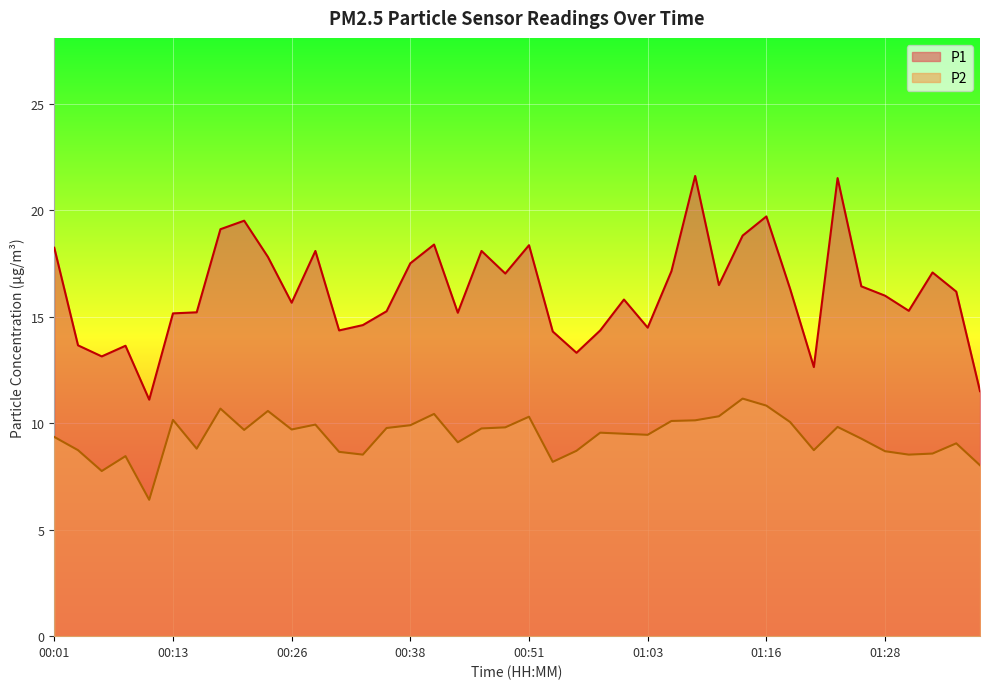

Reading right to left, list all the values displayed in this chart.

P1: 11.5	16.2	17.1	15.3	16.0	16.4	21.5	12.6	16.3	19.7	18.8	16.5	21.6	17.1	14.5	15.8	14.3	13.3	14.3	18.4	17.0	18.1	15.2	18.4	17.5	15.2	14.6	14.3	18.1	15.7	17.8	19.5	19.1	15.2	15.2	11.1	13.6	13.1	13.7	18.2
P2: 8.0	9.1	8.6	8.5	8.7	9.3	9.8	8.7	10.1	10.8	11.2	10.3	10.1	10.1	9.4	9.5	9.6	8.7	8.2	10.3	9.8	9.8	9.1	10.4	9.9	9.8	8.5	8.7	9.9	9.7	10.6	9.7	10.7	8.8	10.2	6.4	8.4	7.8	8.7	9.3